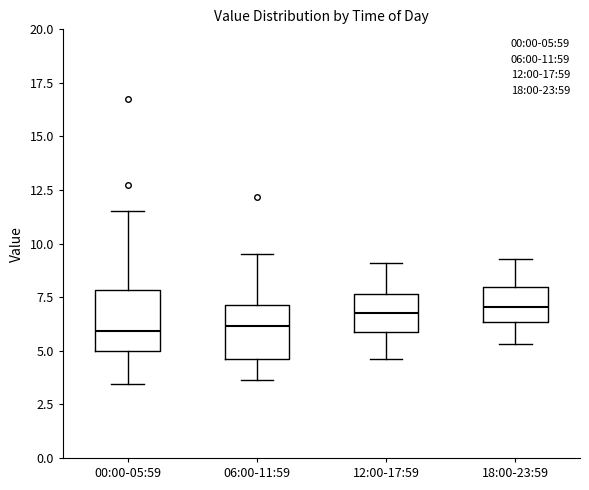

Reading left to right, read every box against the y-axis: the position of its median line, the range the box covers, and the ends of its whiskers. The values are not printed on the chart, so give them approximately, as read against the axis.

00:00-05:59: median 6.0, box 5.0 to 8.0, whiskers 3.5 to 11.5
06:00-11:59: median 6.0, box 4.5 to 7.0, whiskers 3.5 to 9.5
12:00-17:59: median 7.0, box 6.0 to 7.5, whiskers 4.5 to 9.0
18:00-23:59: median 7.0, box 6.5 to 8.0, whiskers 5.5 to 9.5